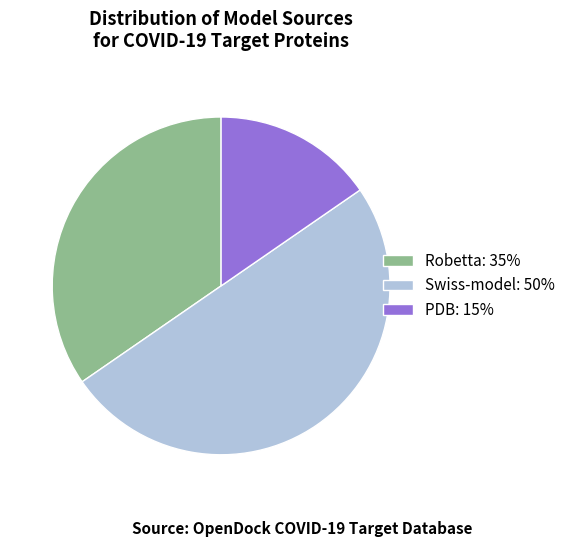

Does PDB account for over 50% of the chart?

No